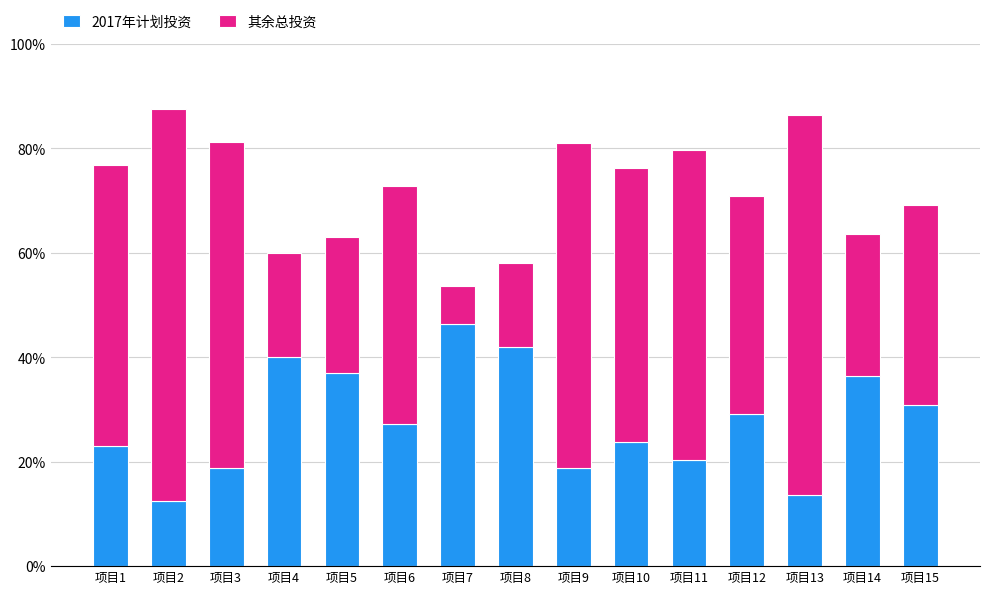

What is the difference between the 2017年计划投资 values at 项目4 and 项目14?

3.6